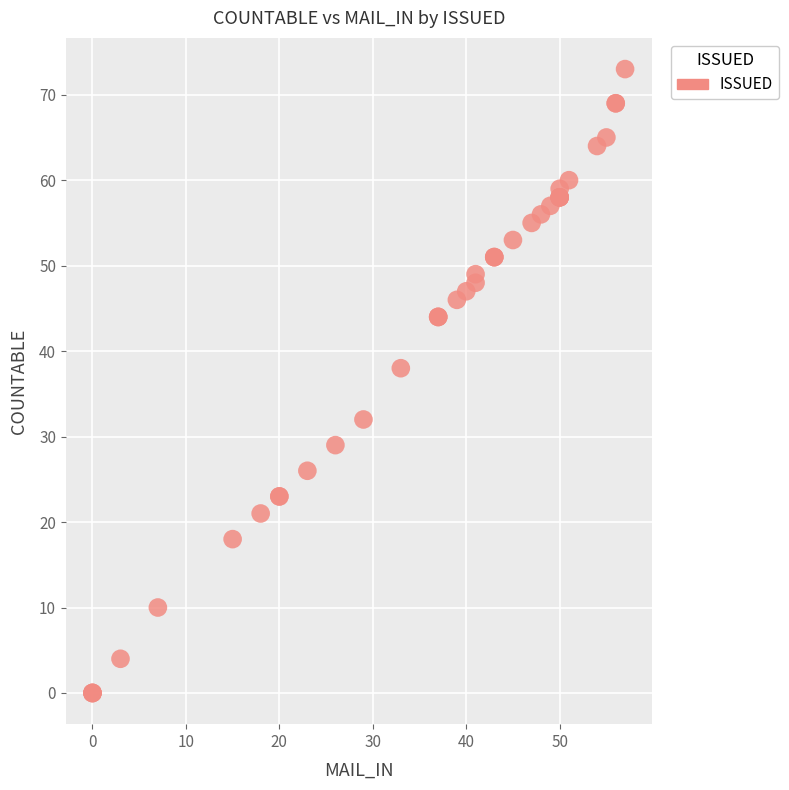

What Y value in the scatter plot is closest to 36?

38